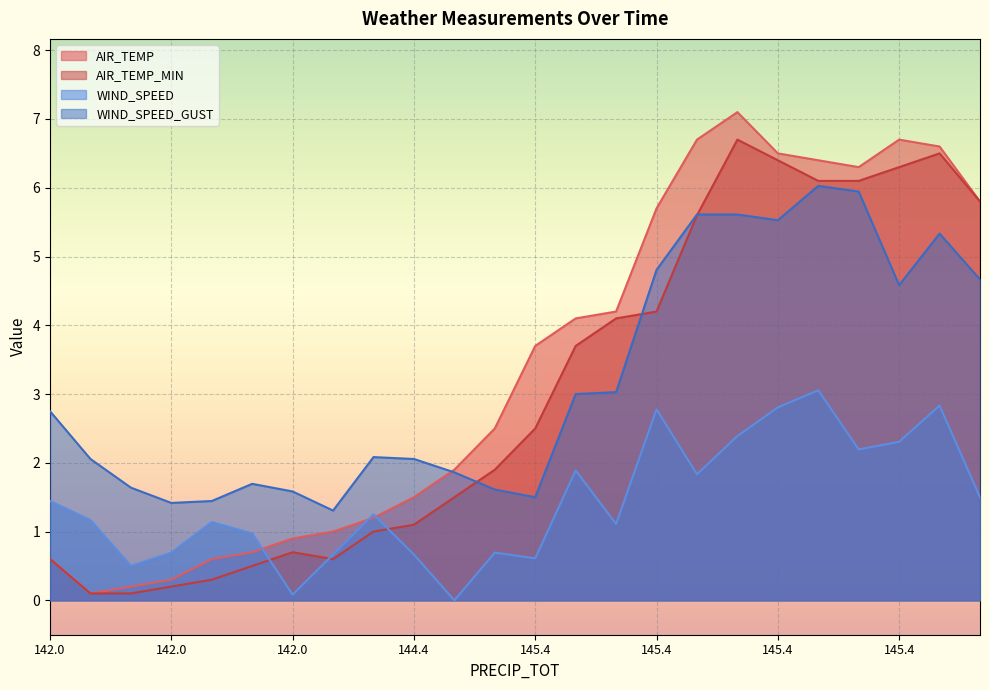

How many distinct data groups are displayed?

4